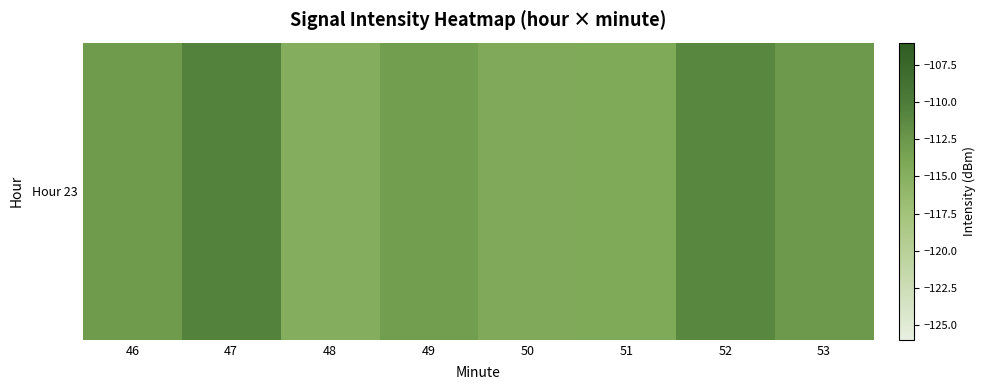

Reading left to right, list all the values displayed in this chart.

-112.9	-110.6	-114.8	-113.2	-114.4	-114.3	-111.1	-112.7